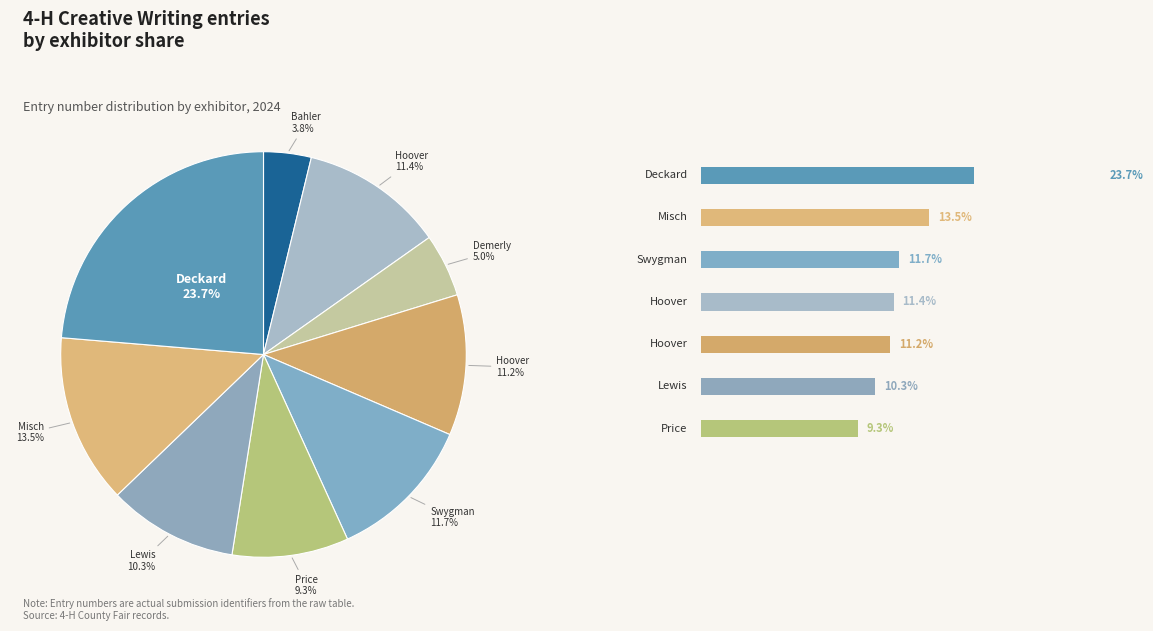

Which slice is the smallest?

Bahler, Bowyn